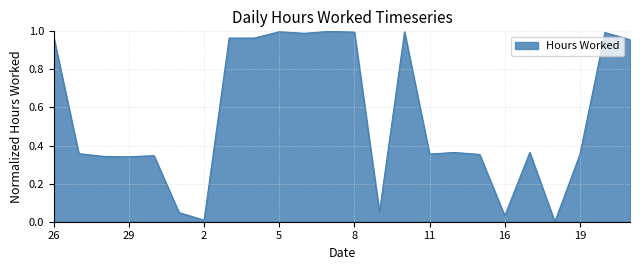

How many lines are shown in the chart?

1